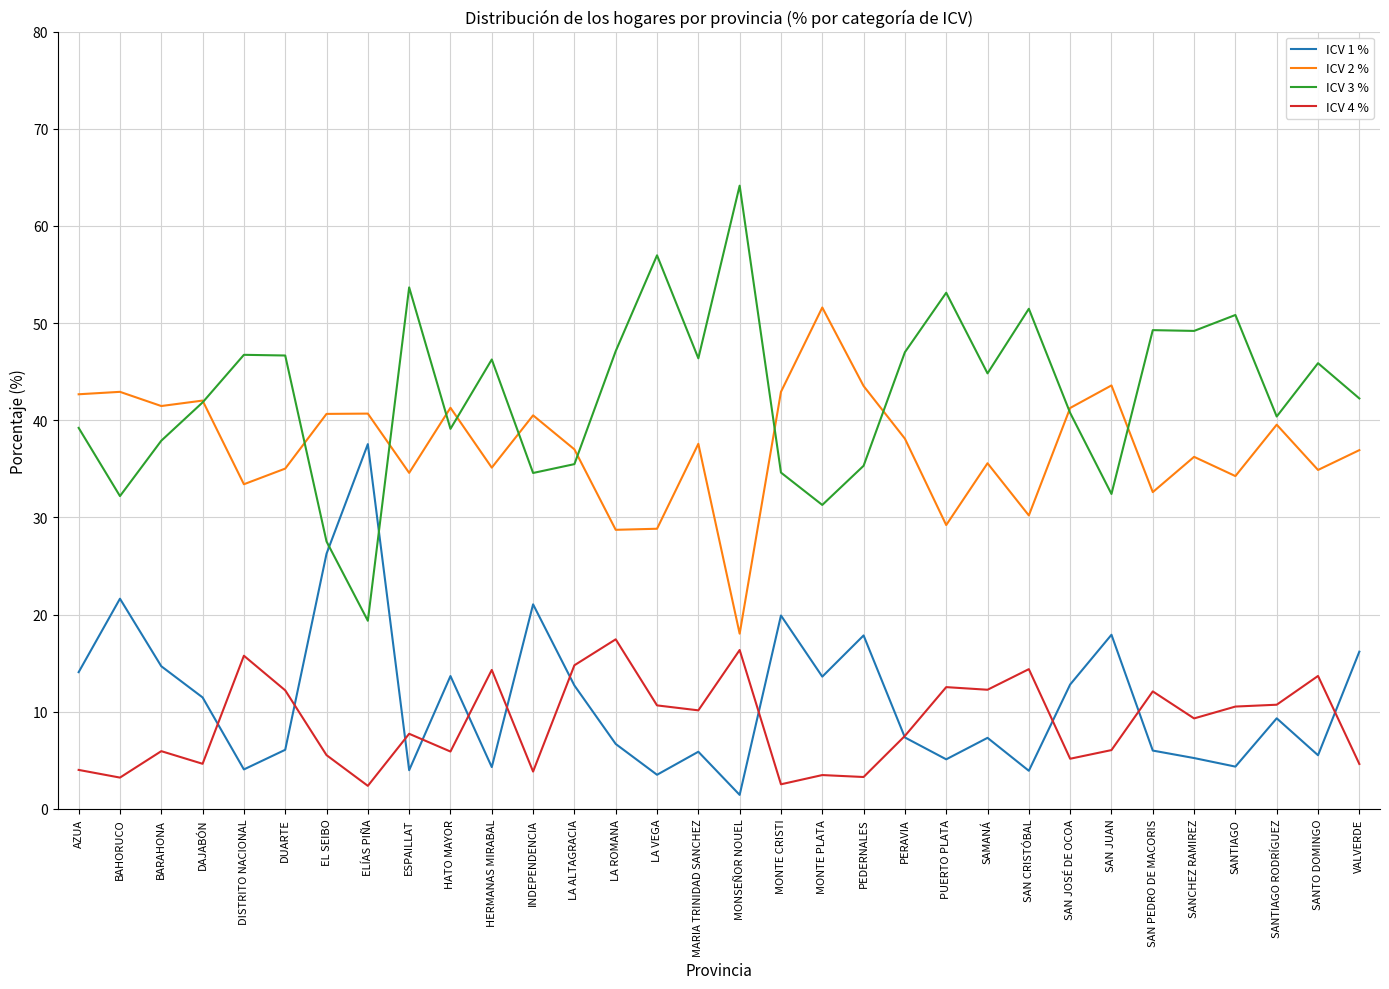

What is the sum of all ICV 4 % values?

283.3